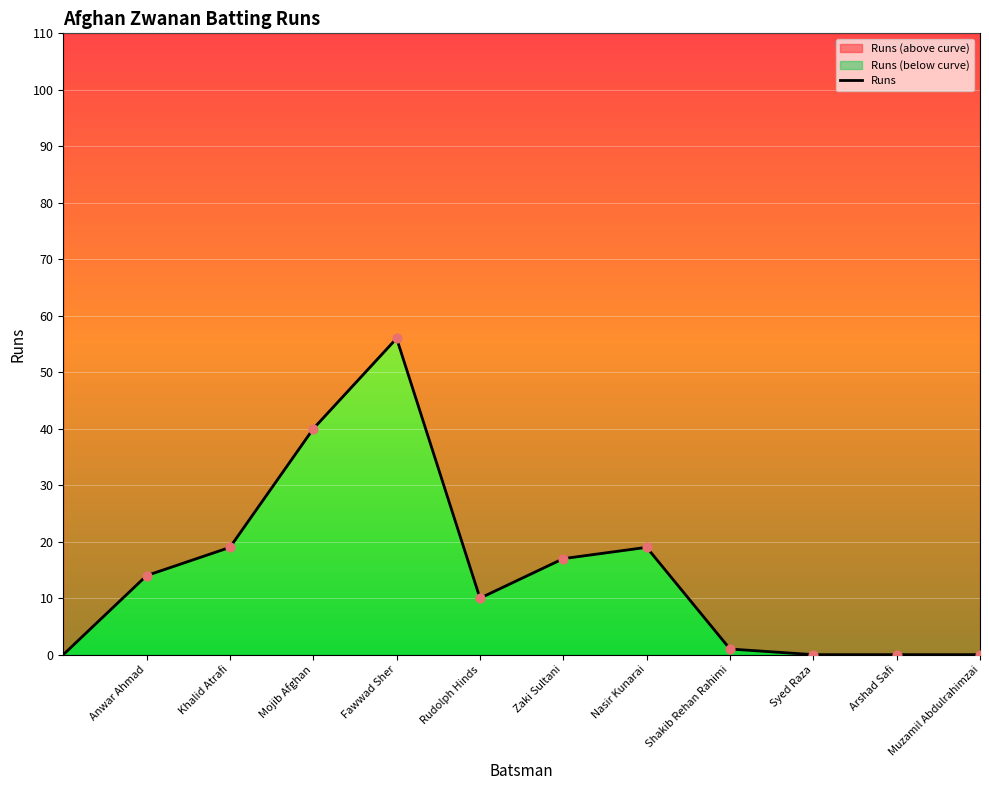

Approximately how many times larger is the value at Nasir Kunarai compared to Rudolph Hinds?

1.9